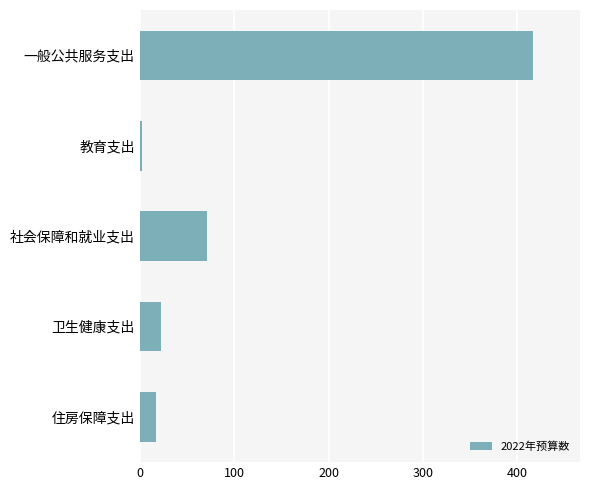

List the labels in order of value, smallest first.

教育支出, 住房保障支出, 卫生健康支出, 社会保障和就业支出, 一般公共服务支出